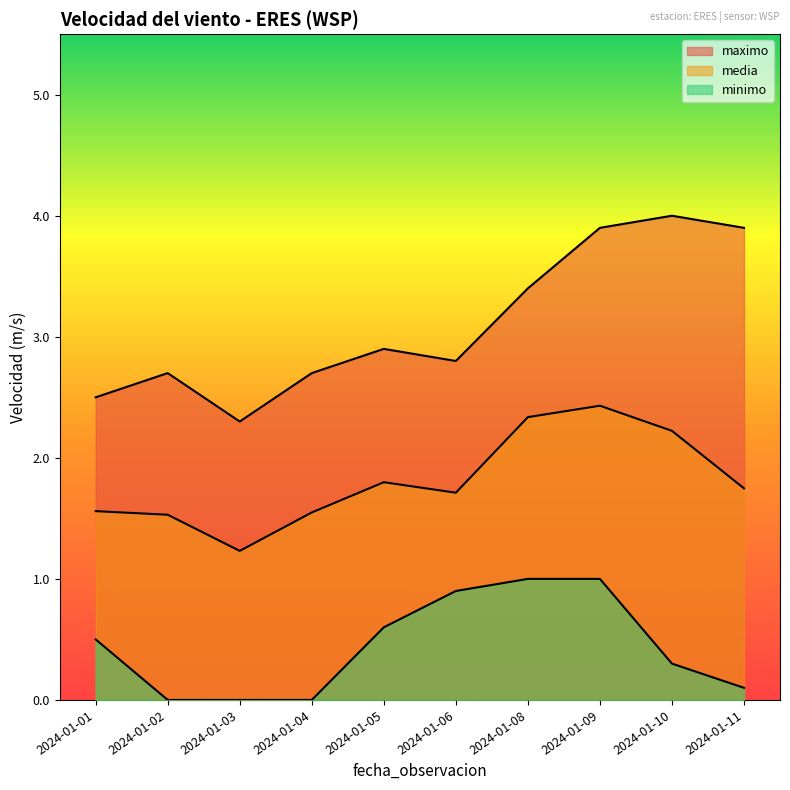

At which label does minimo reach its minimum?

2024-01-02